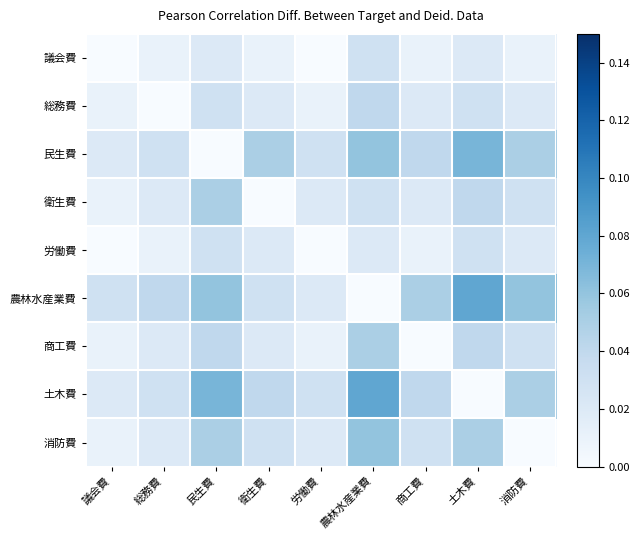

Between 総務費 and 労働費, which is larger?

総務費